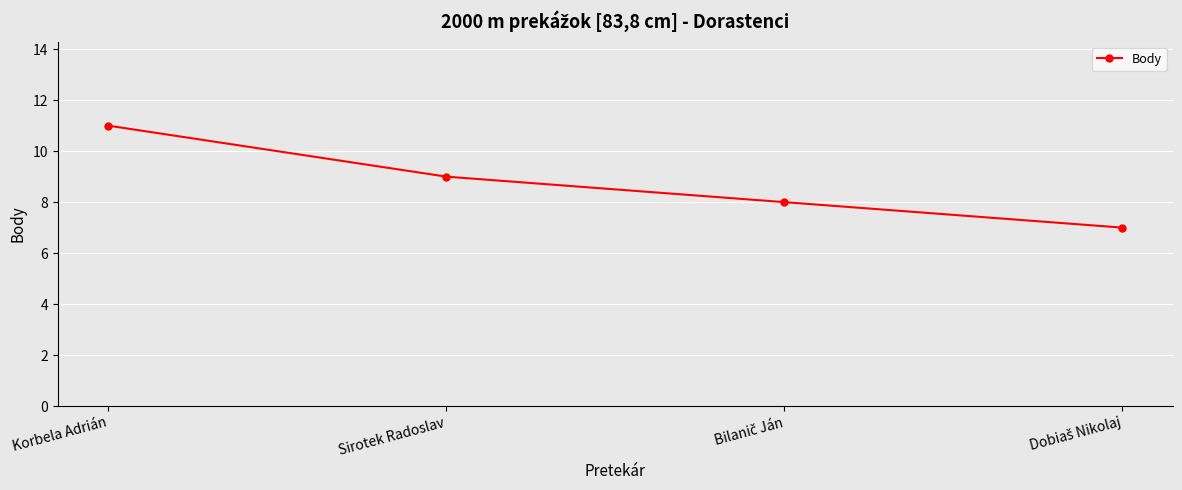

The chart shows a value of 15 at Sirotek Radoslav. True or false?

False